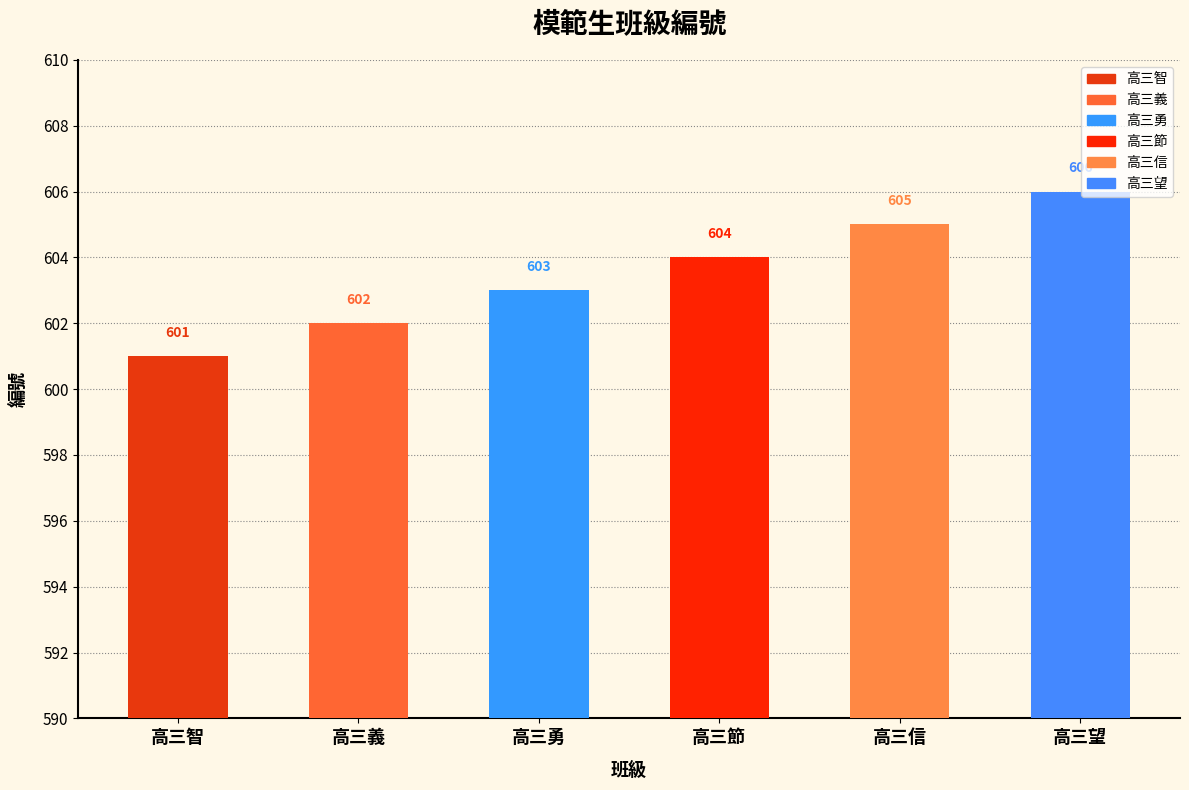

Reading left to right, list all the values displayed in this chart.

高三智=601	高三義=602	高三勇=603	高三節=604	高三信=605	高三望=606